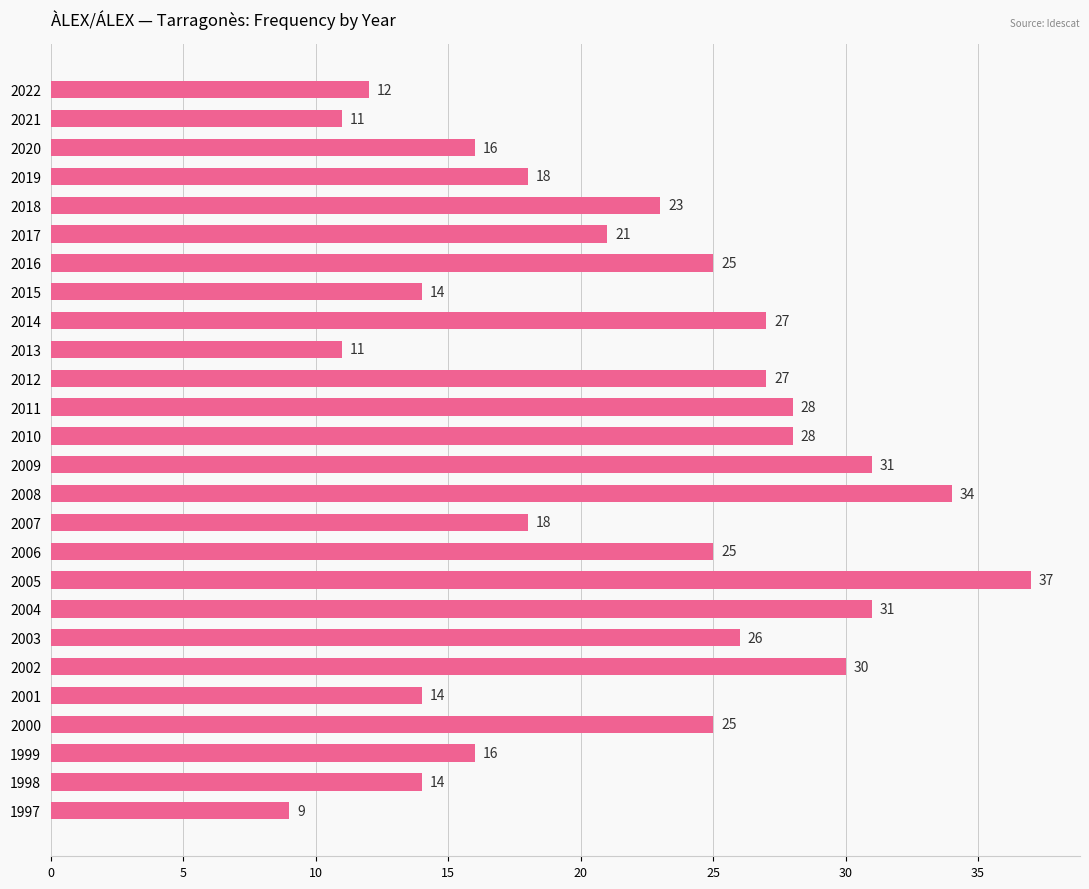

The chart shows a value of 14 at 2015. True or false?

True